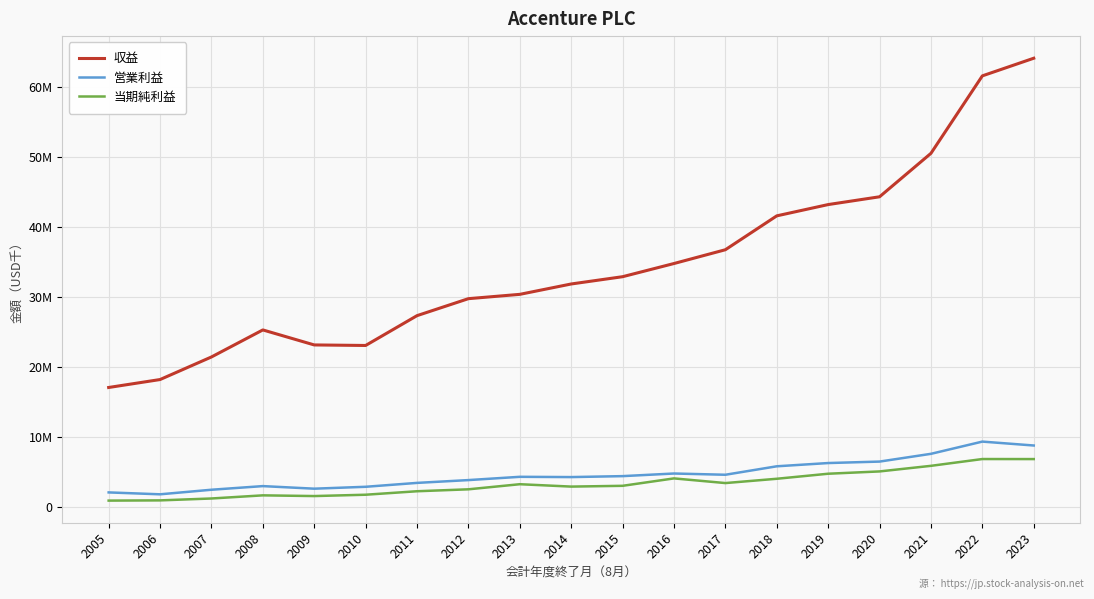

Does the chart display data point markers on the line(s)?

No